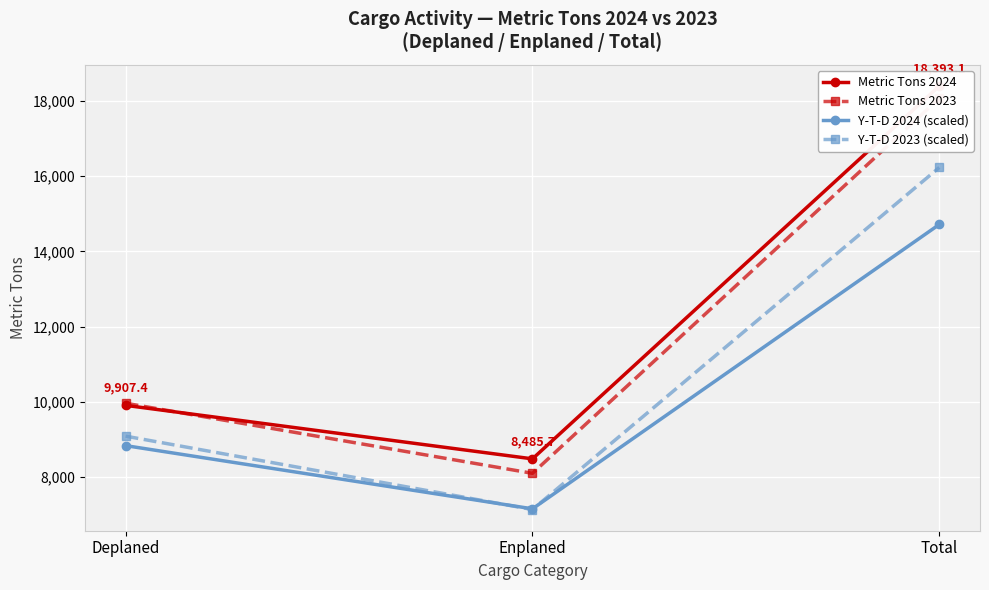

Rank the series at Enplaned from lowest to highest value.

Y-T-D 2023 (scaled), Y-T-D 2024 (scaled), Metric Tons 2023, Metric Tons 2024